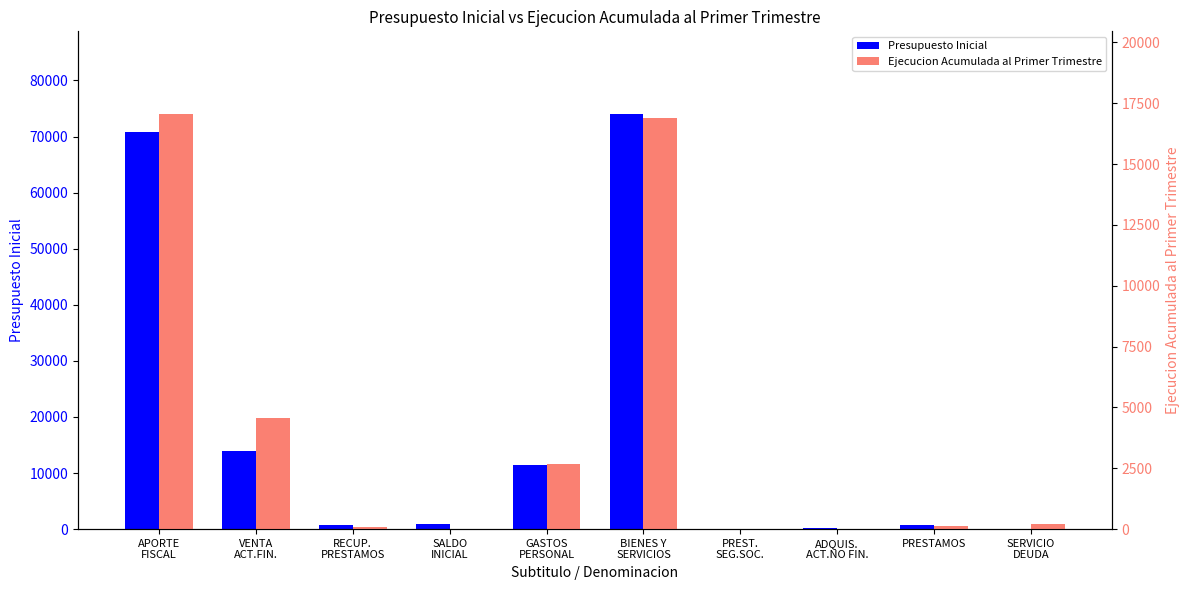

What position from the right is PREST.
SEG.SOC.?

4